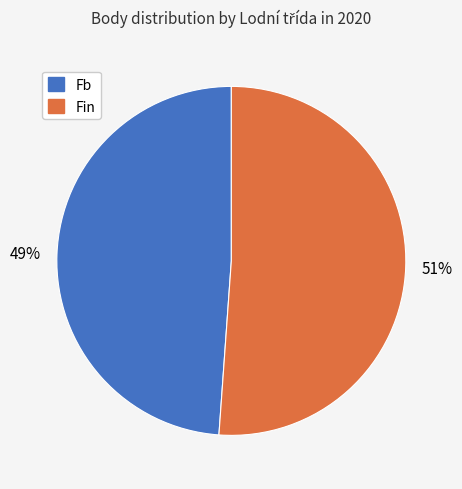

To the nearest percent, what is the average slice percentage?

50%